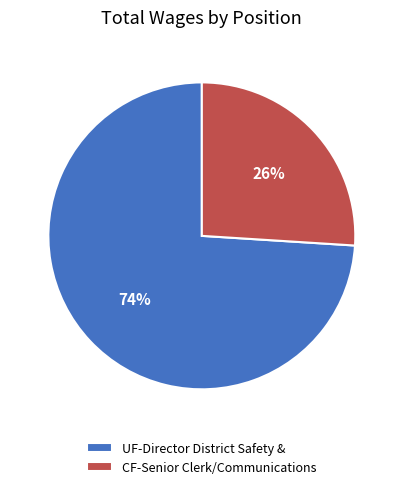

Which slice is the smallest?

CF-Senior Clerk/Communications